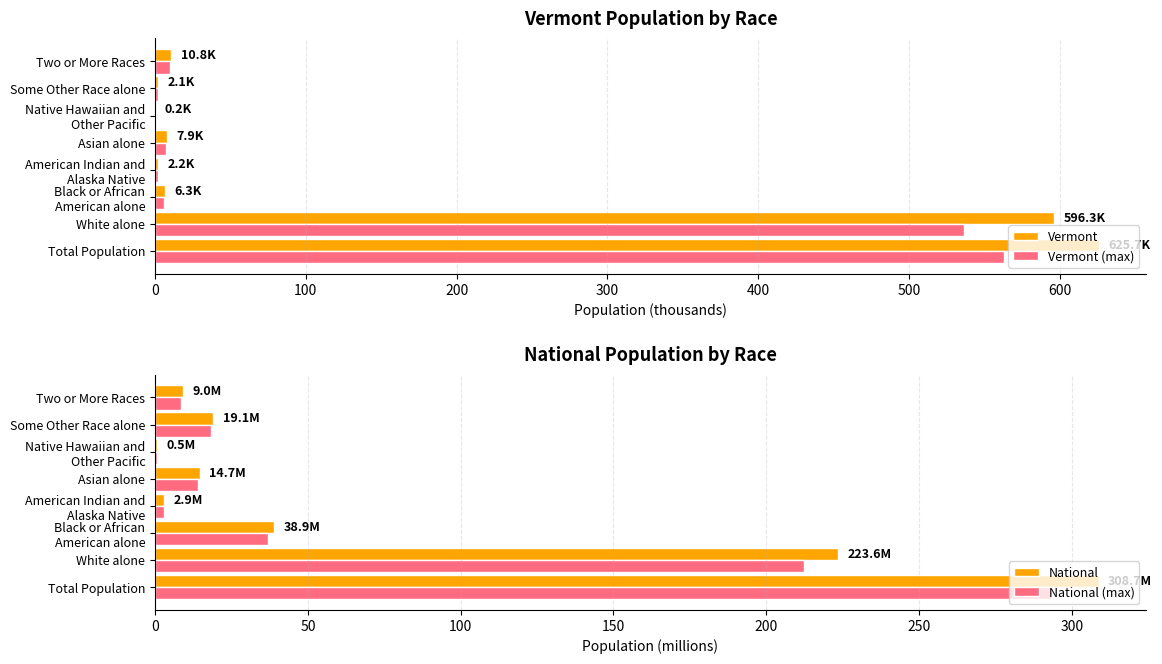

Where is Vermont nearest to the value 312?

White alone